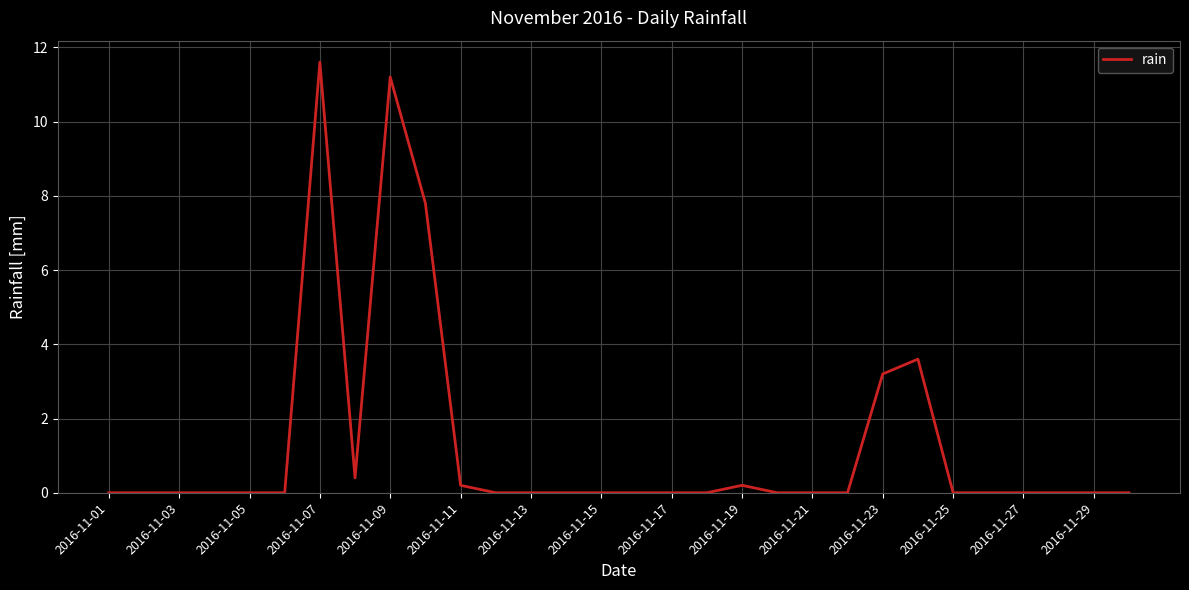

What is the difference between the maximum and minimum values?

11.6